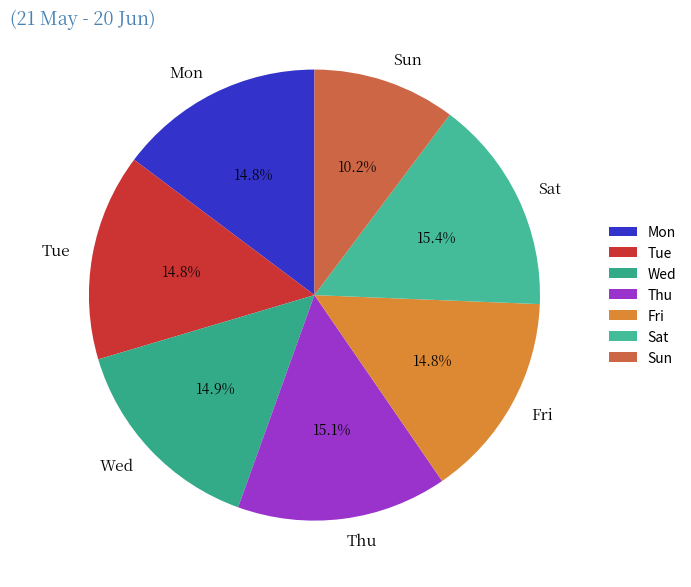

Is there a majority slice in this chart?

No